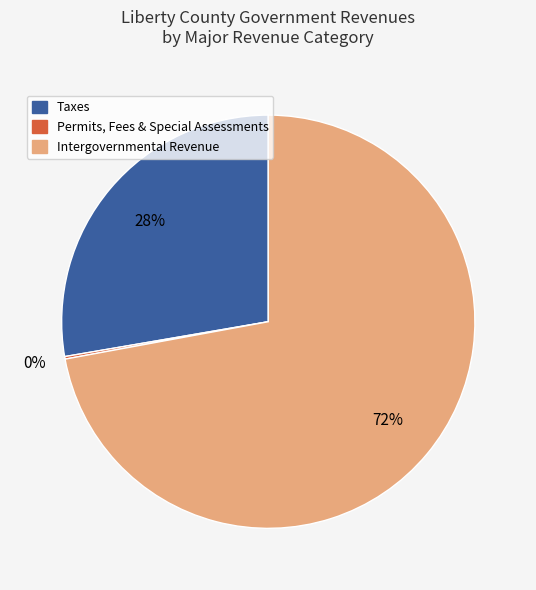

Which slice is the largest?

Intergovernmental Revenue